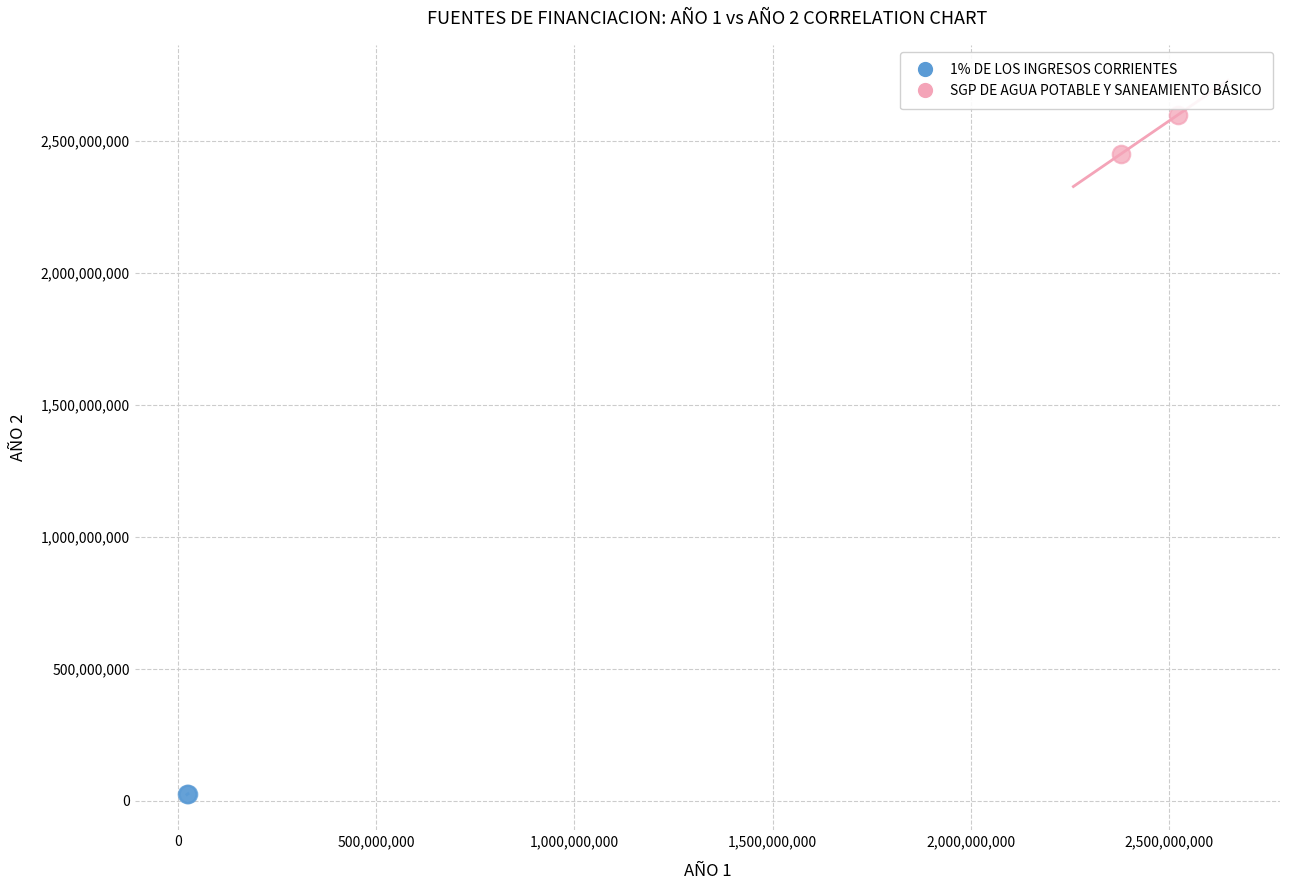

Which series has the largest Y range (max minus min)?

SGP DE AGUA POTABLE Y SANEAMIENTO BÁSICO